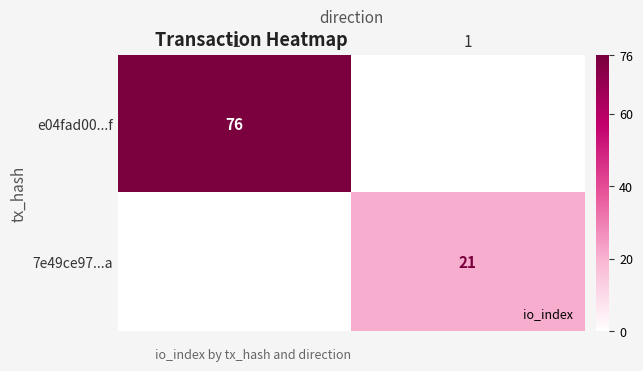

Which series changed the most between -1 and 1?

e04fad00...f